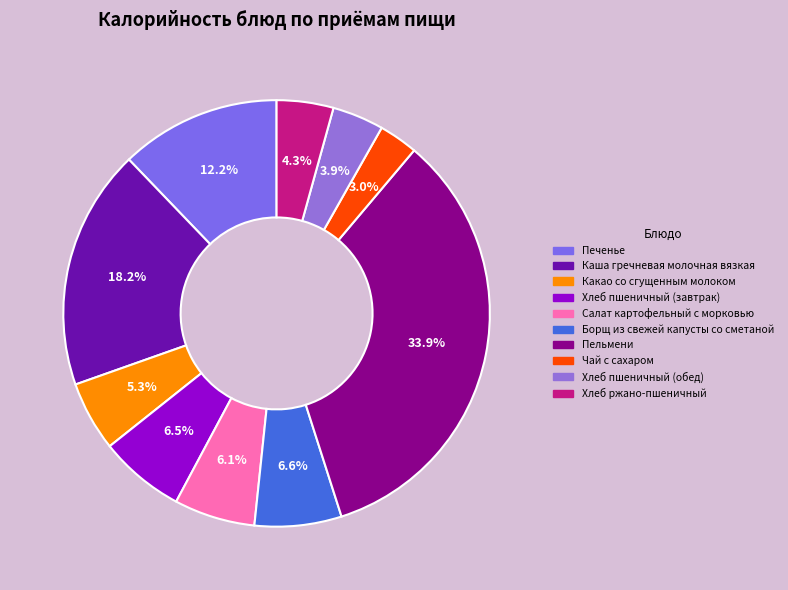

Count the number of slices in the pie.

10